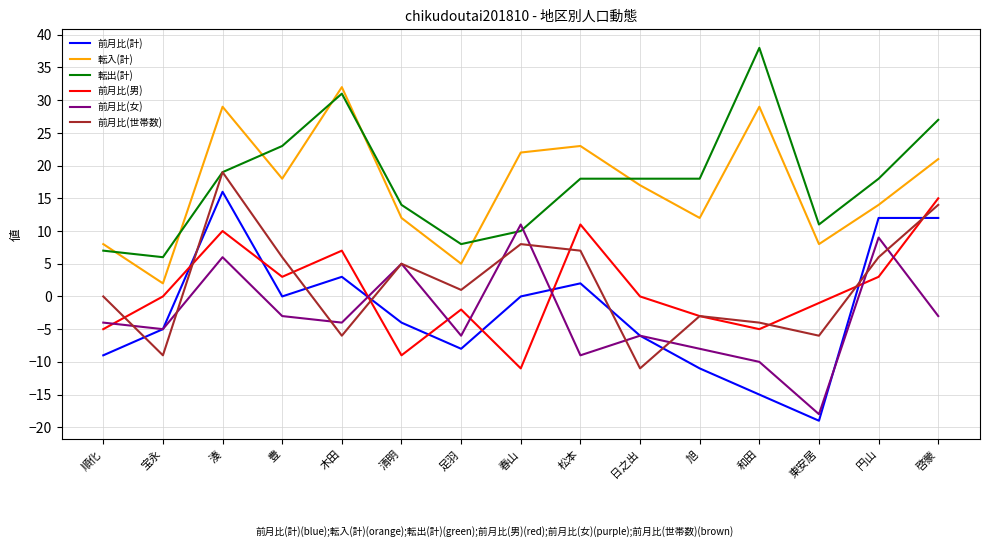

At which label does 前月比(女) reach its minimum?

東安居